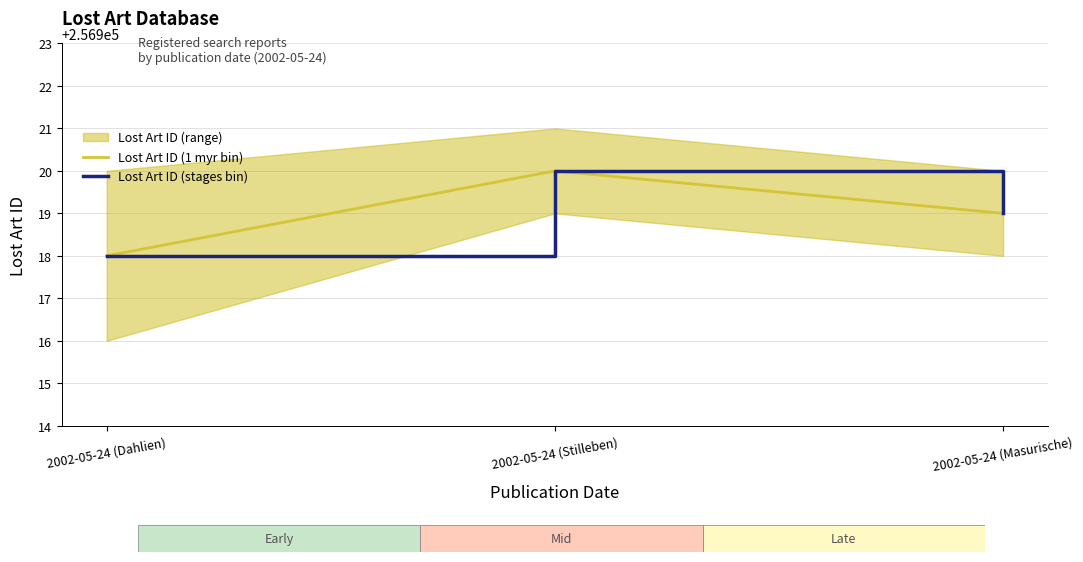

Between 2002-05-24 (Stilleben) and 2002-05-24 (Dahlien), which is larger?

2002-05-24 (Stilleben)